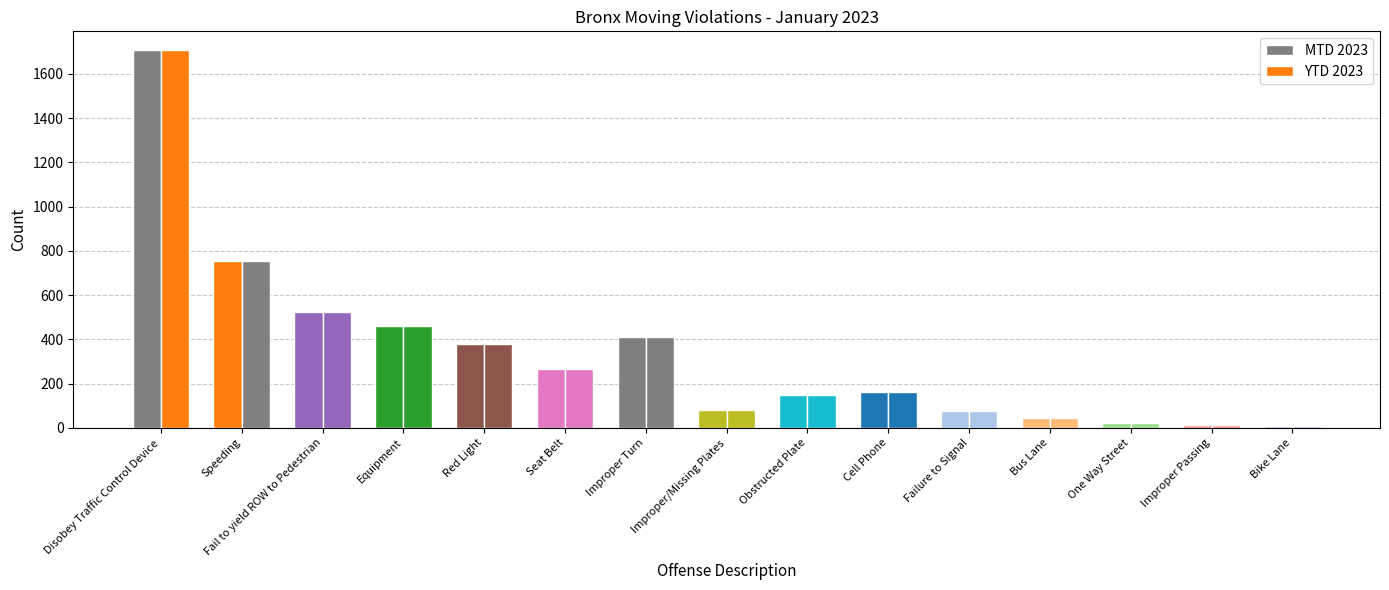

How many groups of bars are there?

15